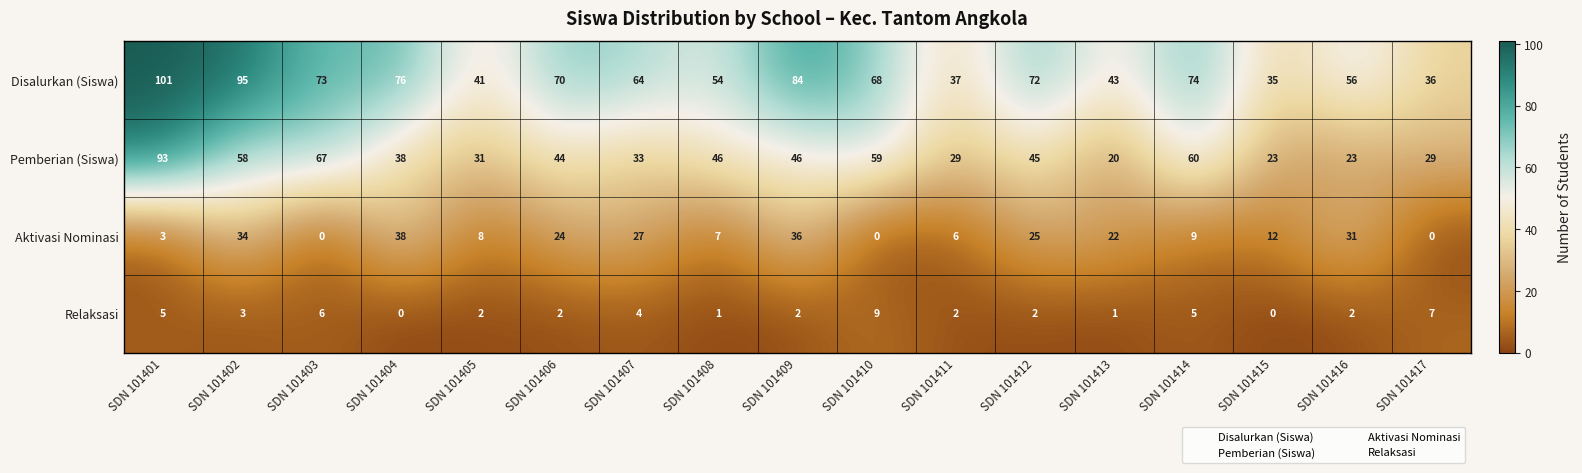

Which label corresponds to the largest value in the chart?

SDN 101401